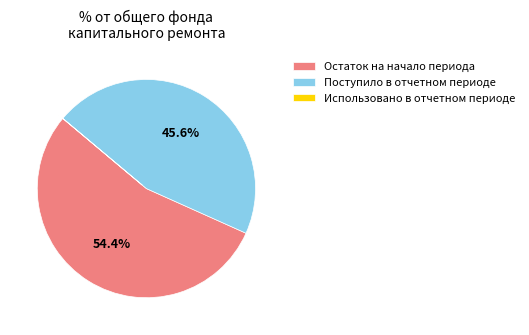

Does any single category account for the majority?

Yes